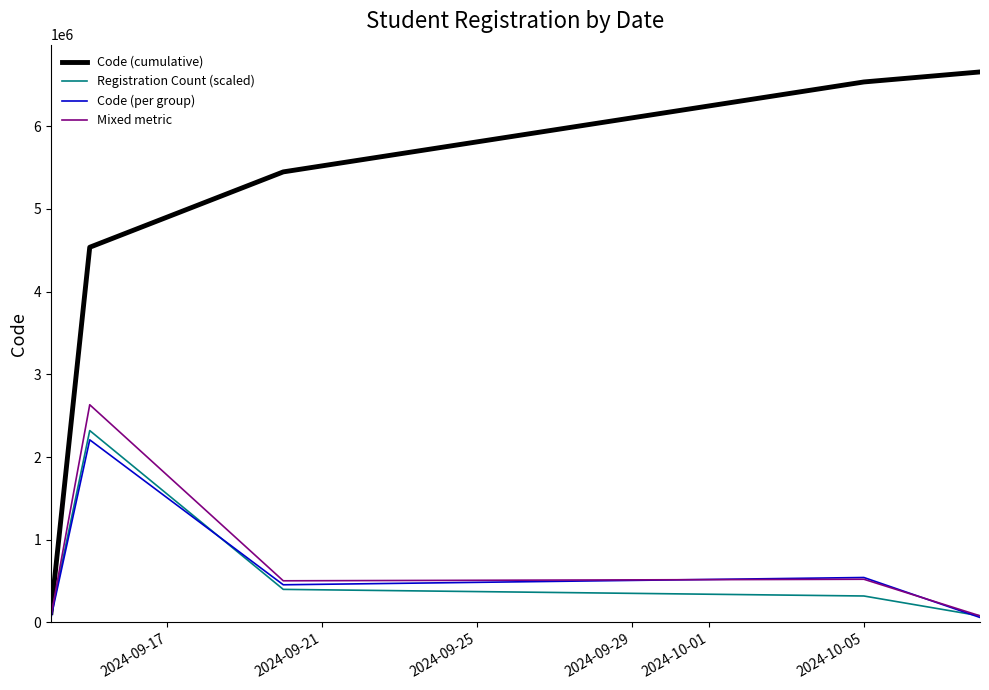

What is the maximum value shown in the chart?

6654978.2